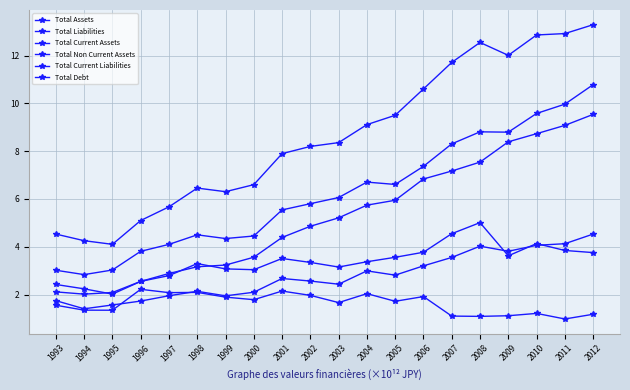

What is the difference between the maximum and minimum values in the Total Assets series?

9.2